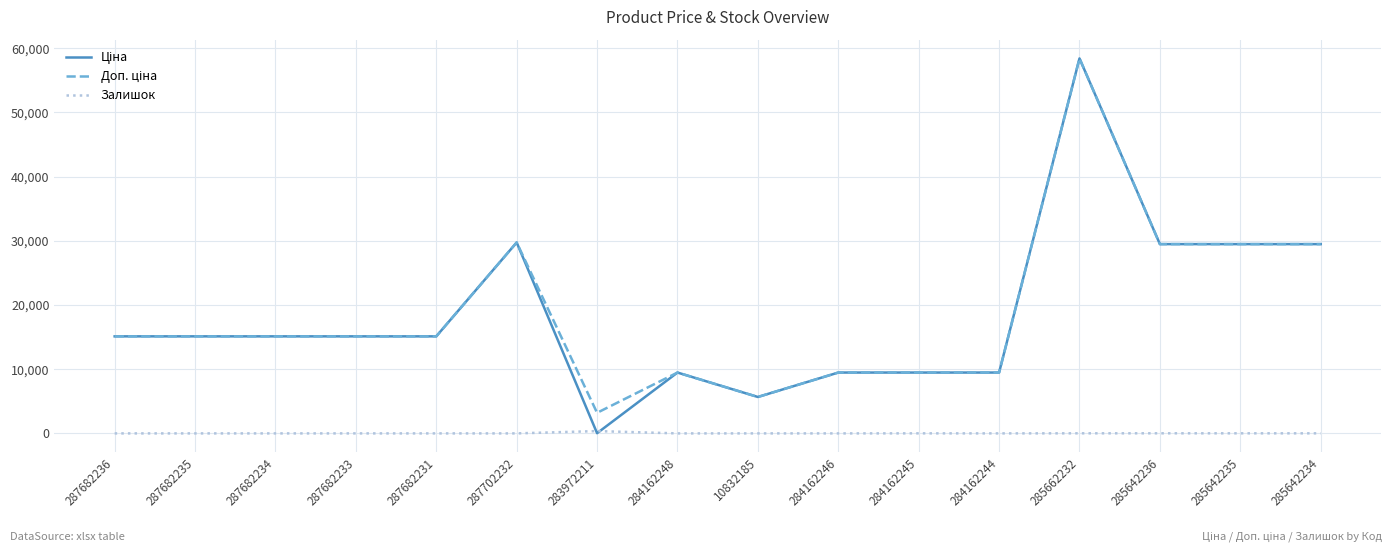

The value of Залишок at 284162246 is 0.0. True or false?

True